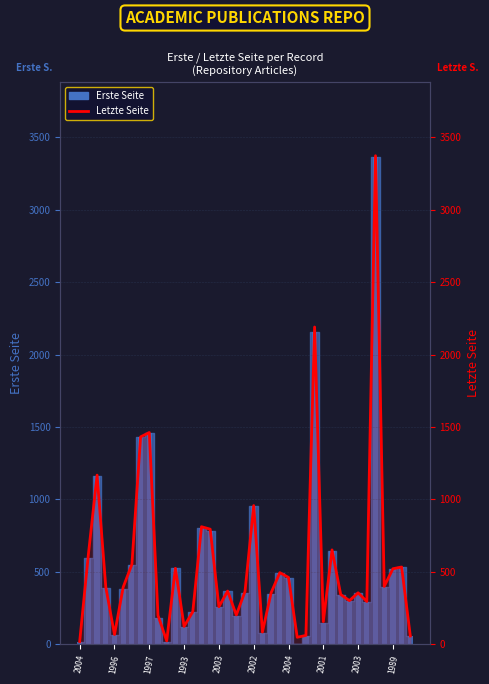

What value does the data have at 34, to the nearest 100?

3400